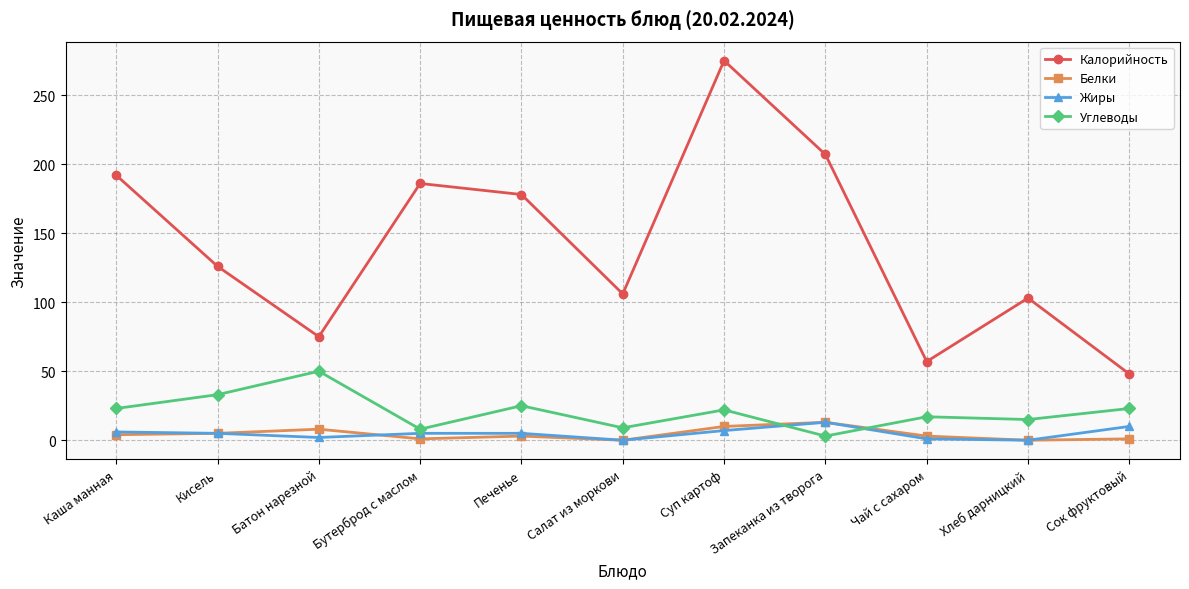

True or false: Белки has more than 0 points higher than both neighbors.

True